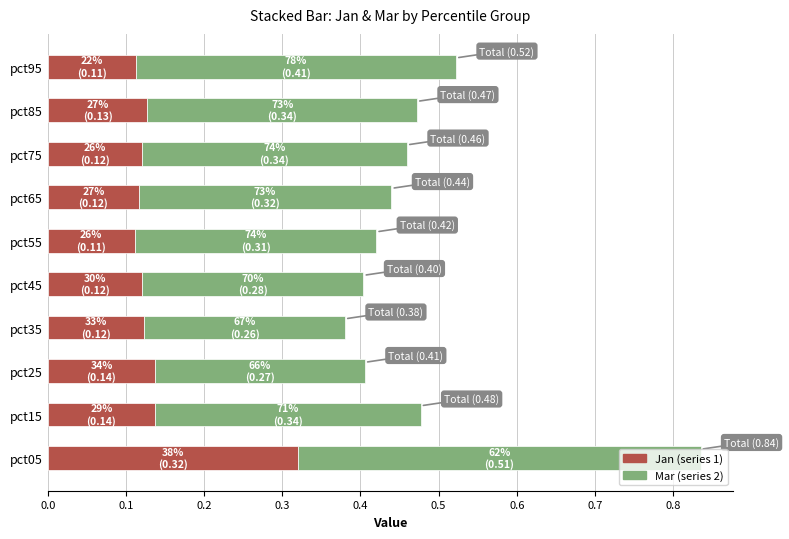

Which category has the highest value in the Jan (series 1) series?

pct05